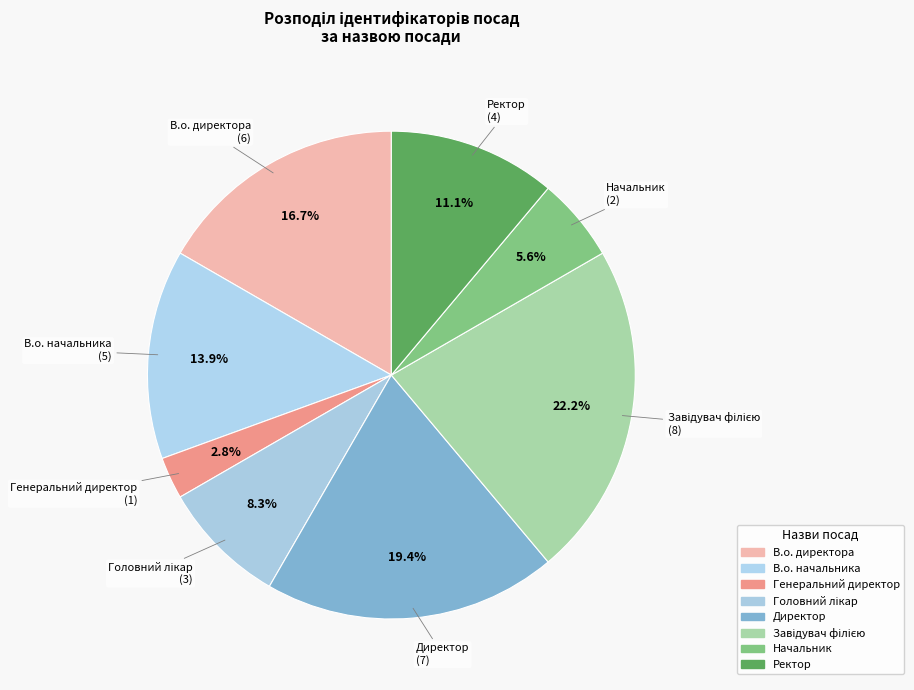

How many slices are in this pie chart?

8